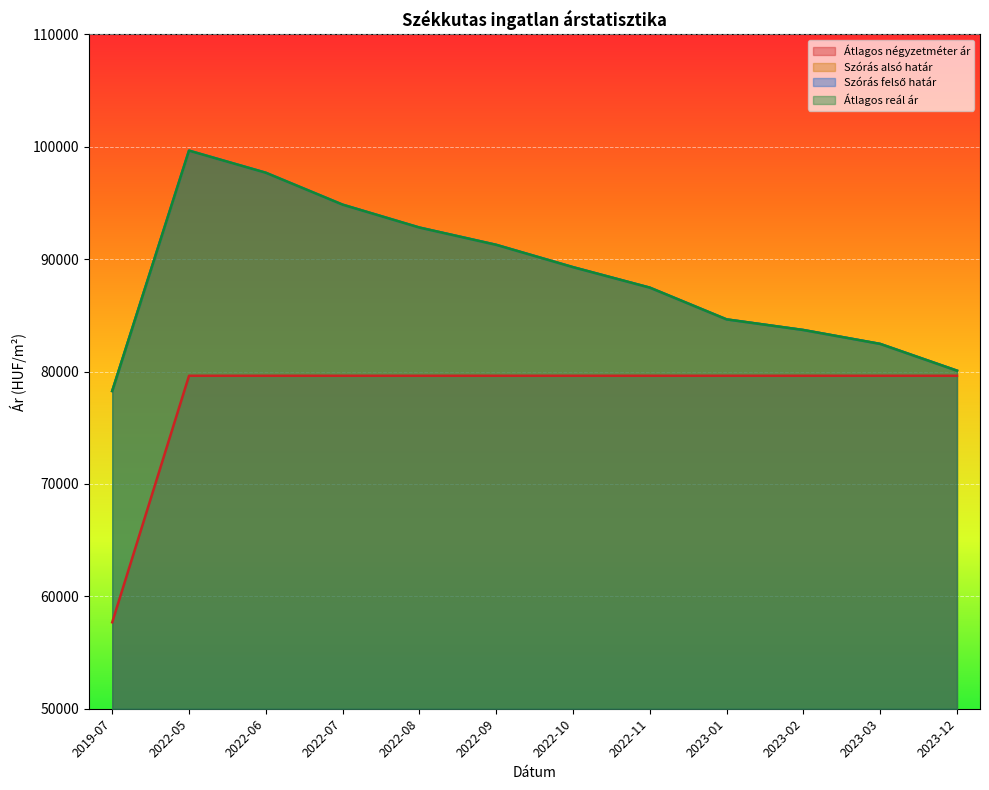

How many distinct data groups are displayed?

4